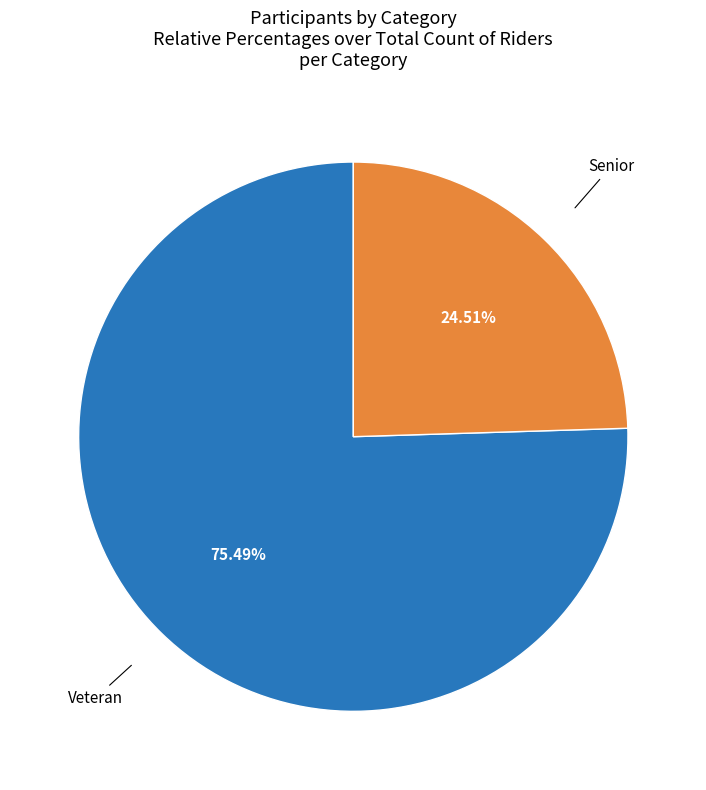

Does any single category account for the majority?

Yes